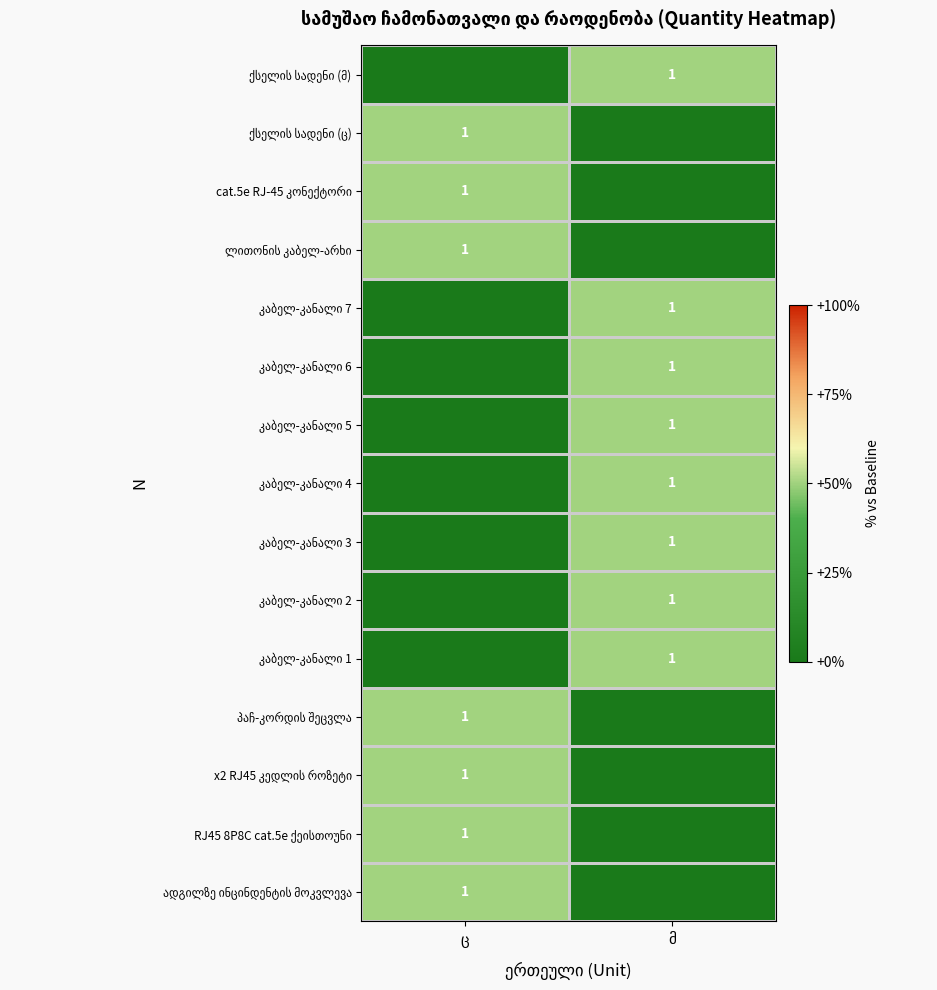

At მ, list the series in order from largest to smallest.

კაბელ-კანალი 1, კაბელ-კანალი 2, კაბელ-კანალი 3, კაბელ-კანალი 4, კაბელ-კანალი 5, კაბელ-კანალი 6, კაბელ-კანალი 7, ქსელის სადენი (მ), ადგილზე ინცინდენტის მოკვლევა, RJ45 8P8C cat.5e ქეისთოუნი, x2 RJ45 კედლის როზეტი, პაჩ-კორდის შეცვლა, ლითონის კაბელ-არხი, cat.5e RJ-45 კონექტორი, ქსელის სადენი (ც)